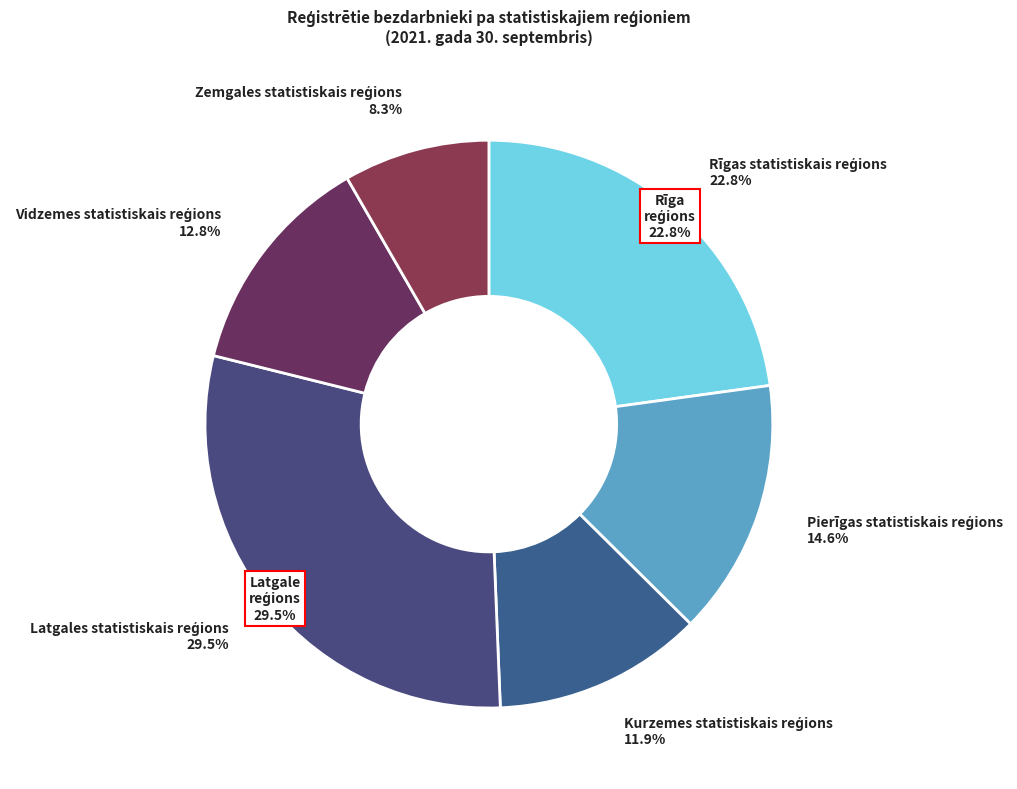

True or false: Rīgas statistiskais reģions accounts for 15% of the total.

False